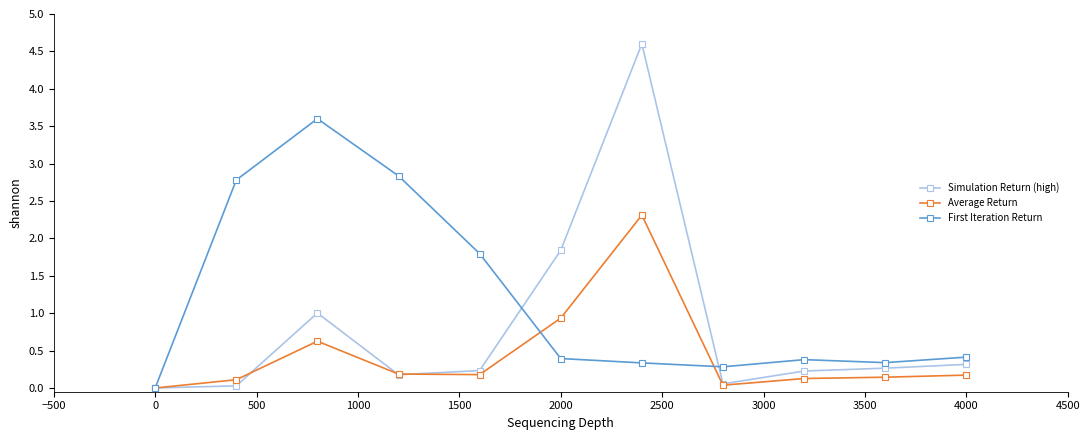

In Simulation Return (high), how many points are higher than both neighbors (excluding endpoints)?

2